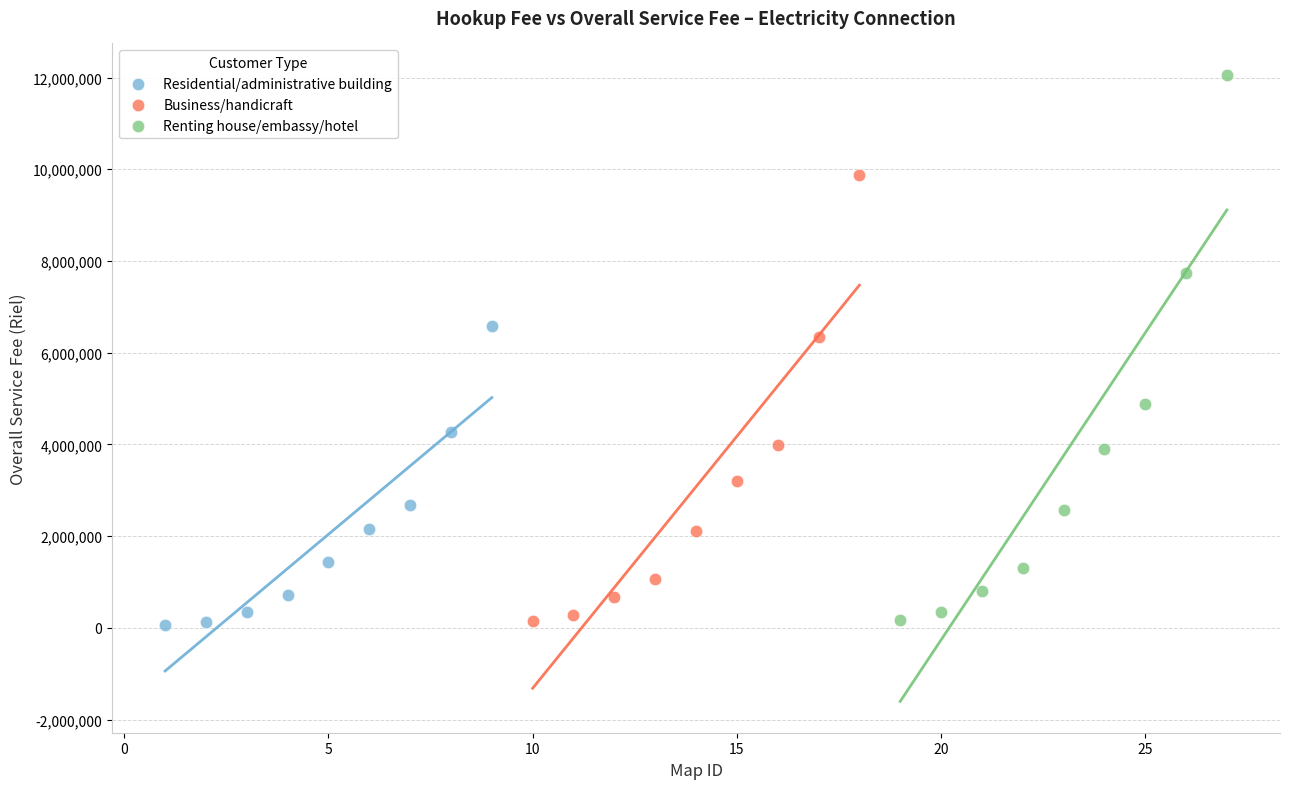

Which series reaches the maximum Y coordinate?

Renting house/embassy/hotel